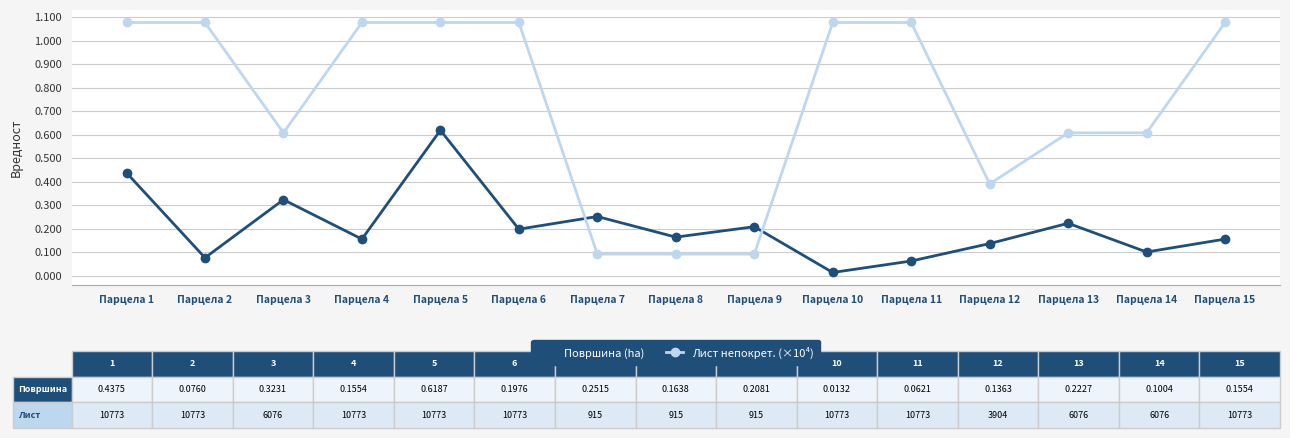

How many categories are shown in the chart?

15